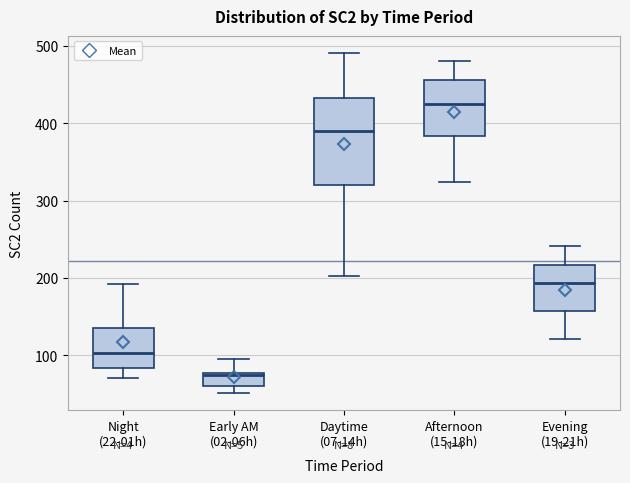

Reading left to right, transcribe this box plot: for each box, give where its median line is, the range the box spans, and where its two whiskers end, as read against the y-axis. The values are not printed on the chart, so give them approximately, as read against the axis.

Night (22-01h): median 100, box 80 to 140, whiskers 70 to 190
Early AM (02-06h): median 70, box 60 to 80, whiskers 50 to 100
Daytime (07-14h): median 390, box 320 to 430, whiskers 200 to 490
Afternoon (15-18h): median 430, box 380 to 460, whiskers 320 to 480
Evening (19-21h): median 190, box 160 to 220, whiskers 120 to 240